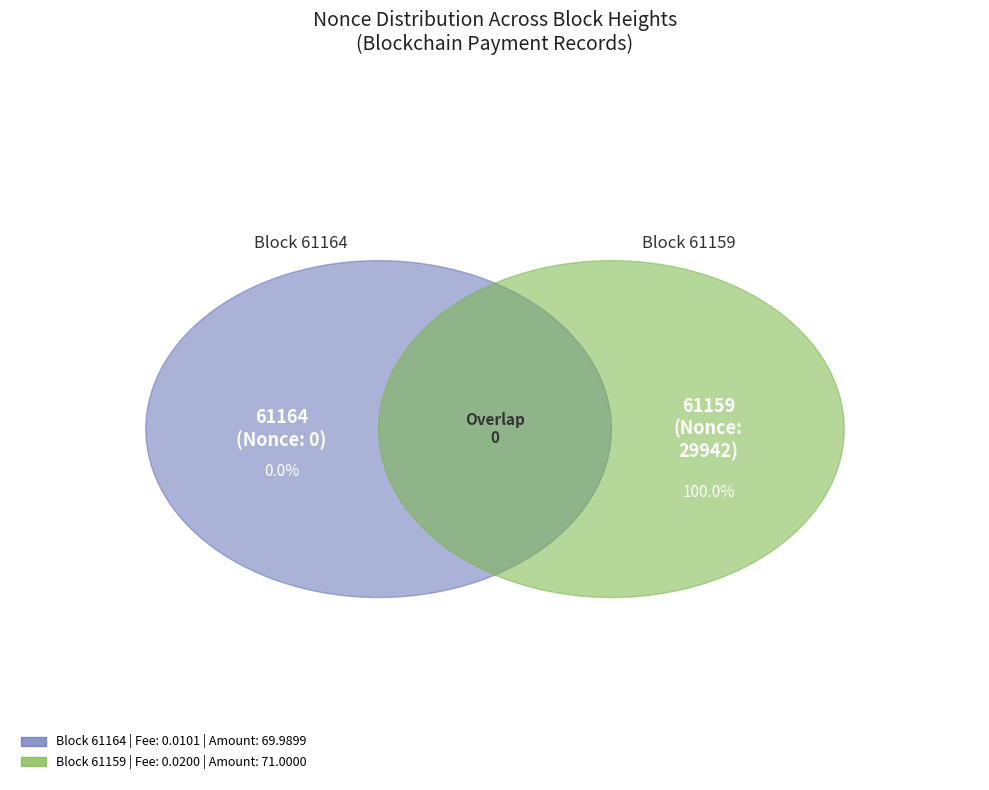

Rank the categories by value from lowest to highest.

61164, 61159